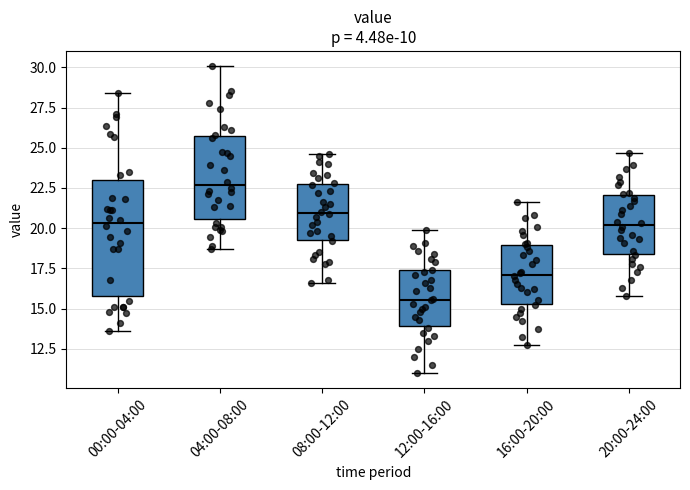

Which box has the highest median line?

04:00-08:00